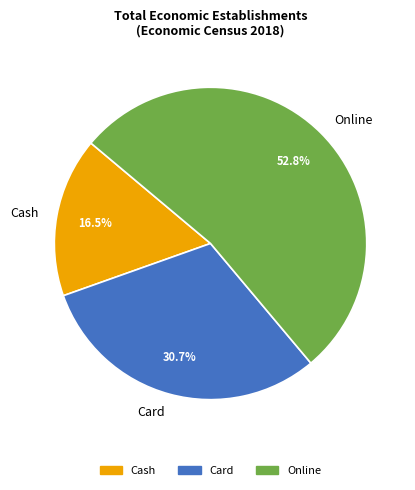

To the nearest percent, what portion does Online represent?

53%